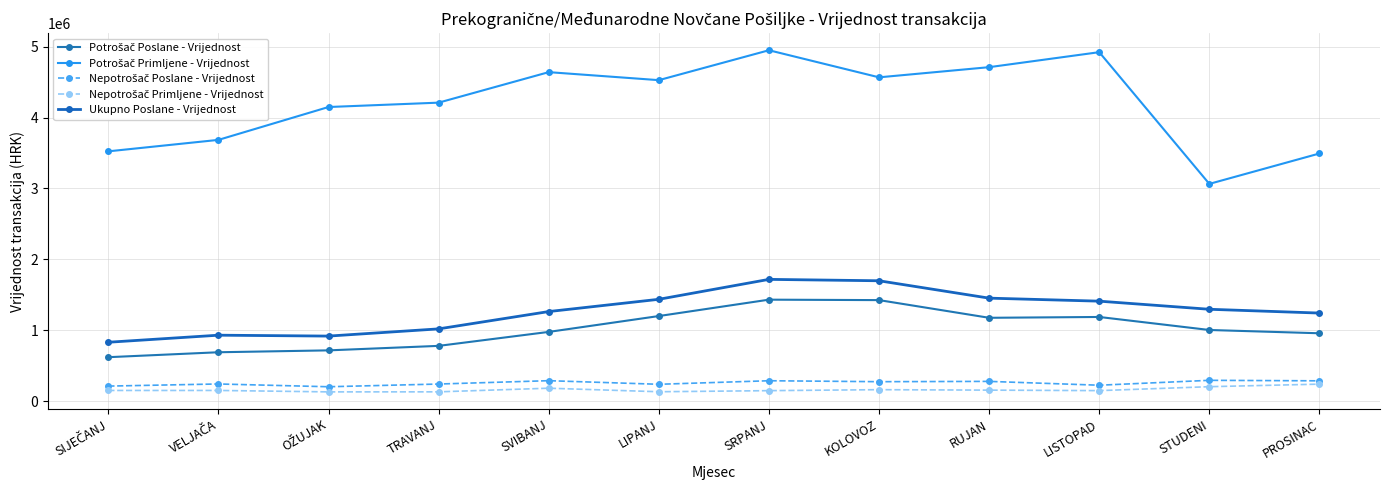

Reading left to right, list all the values displayed in this chart.

Potrošač Poslane - Vrijednost: 618775.3	688390.4	714987.4	778456.0	975497.0	1199366.3	1430492.8	1424145.9	1174634.4	1186230.3	1002586.0	956188.3
Potrošač Primljene - Vrijednost: 3523610.3	3685311.5	4149023.4	4210645.3	4641097.7	4528043.8	4950165.9	4567895.8	4711319.0	4922886.2	3064245.9	3493241.9
Nepotrošač Poslane - Vrijednost: 210821.8	240759.9	201563.8	239841.4	287151.5	236274.4	286340.5	272969.3	277273.0	223091.0	292278.0	285142.0
Nepotrošač Primljene - Vrijednost: 149197.1	149414.2	129158.3	129750.0	181024.4	131087.0	146454.6	160313.3	153860.1	146926.8	202418.3	238450.7
Ukupno Poslane - Vrijednost: 829597.2	929150.3	916551.2	1018297.4	1262648.5	1435640.7	1716833.3	1697115.2	1451907.4	1409321.3	1294864.0	1241330.3